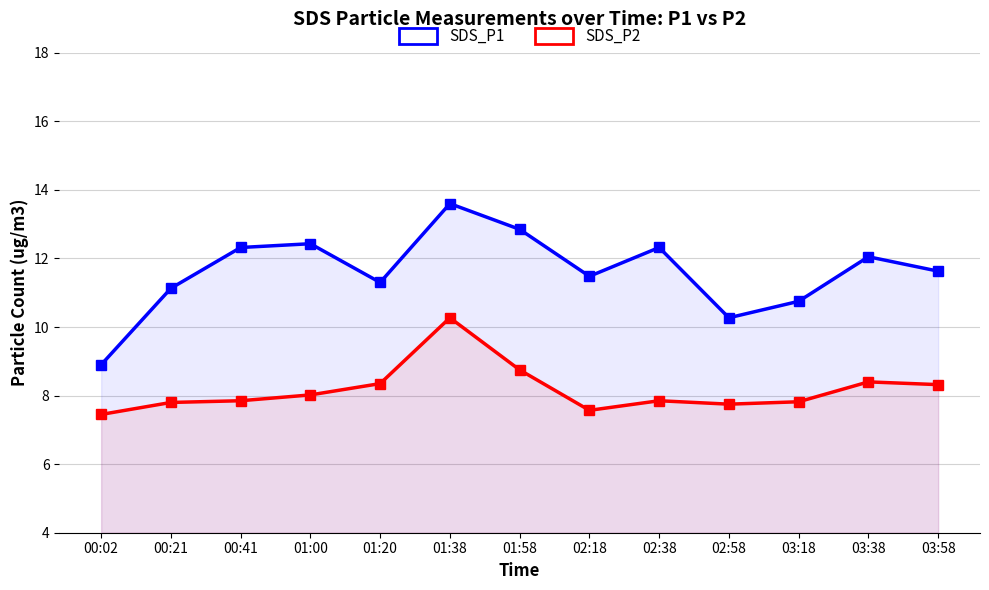

Where does the SDS_P1 series first go above 11?

00:21